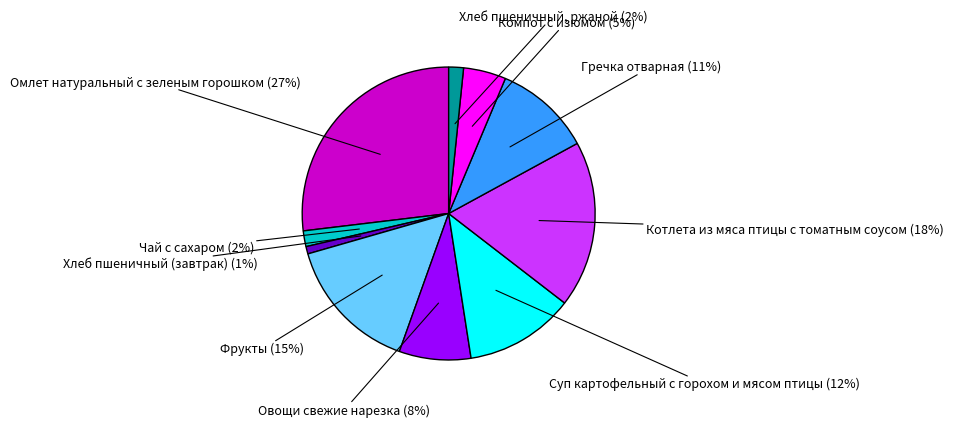

Is there a majority slice in this chart?

No